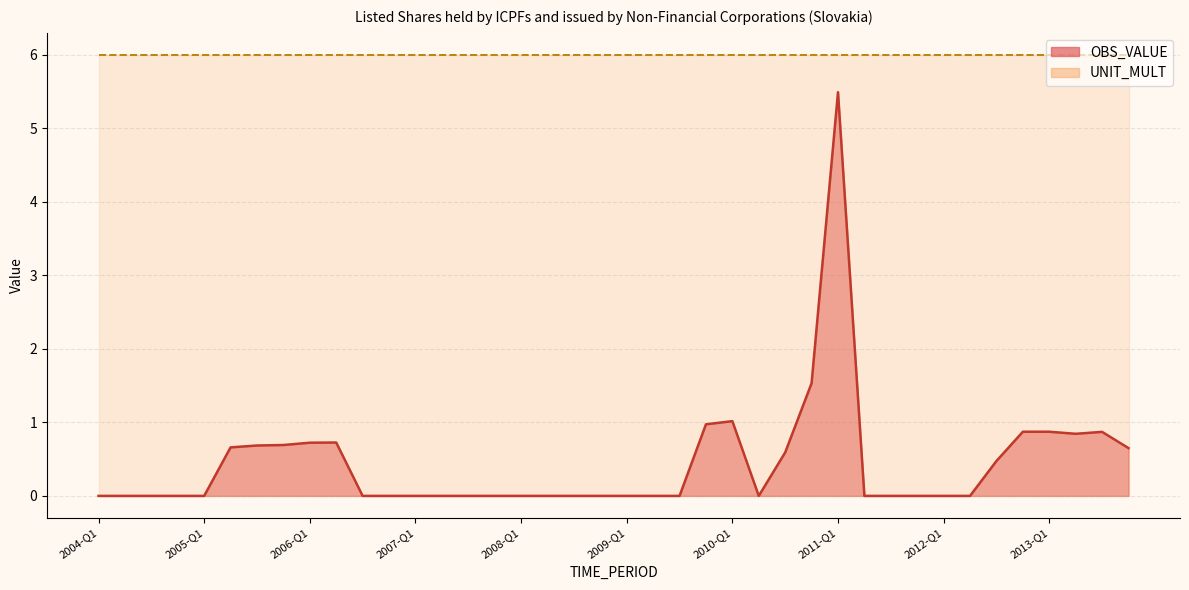

At which category does the chart reach its minimum across all series?

2004-Q1